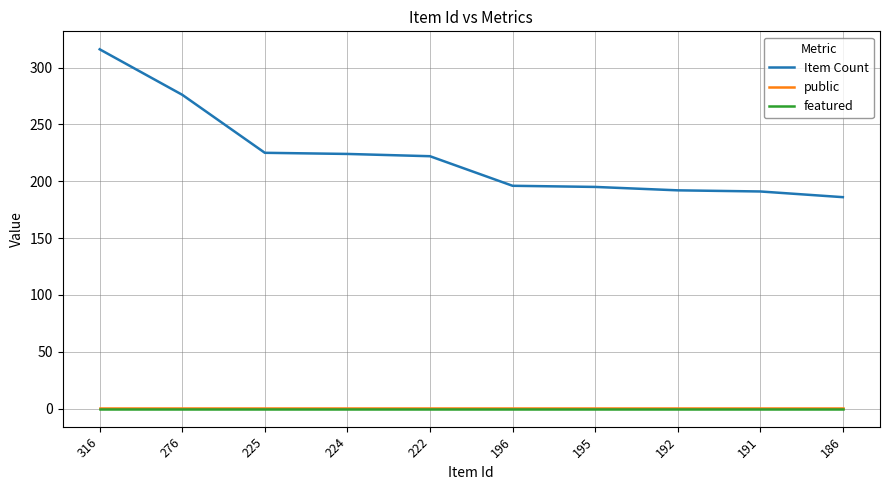

Which series has the widest spread of values?

Item Count